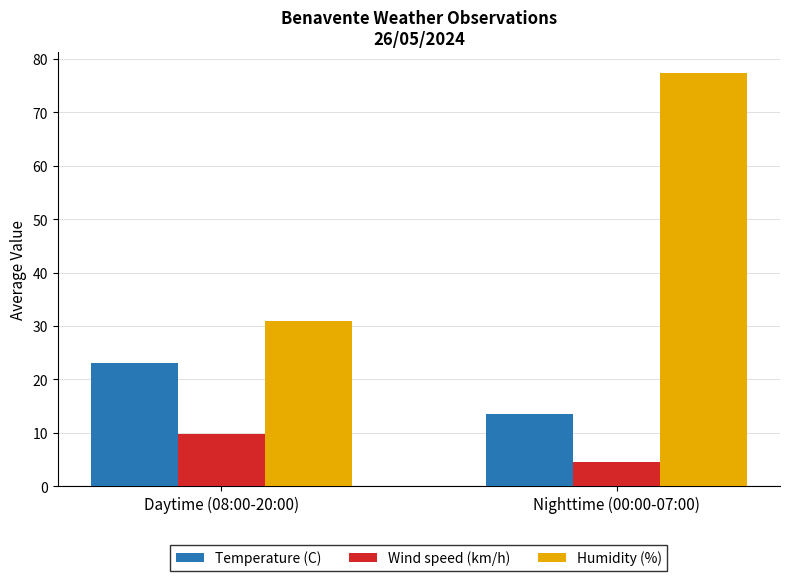

Is it true that Humidity (%) equals 54.4 at Daytime (08:00-20:00)?

False